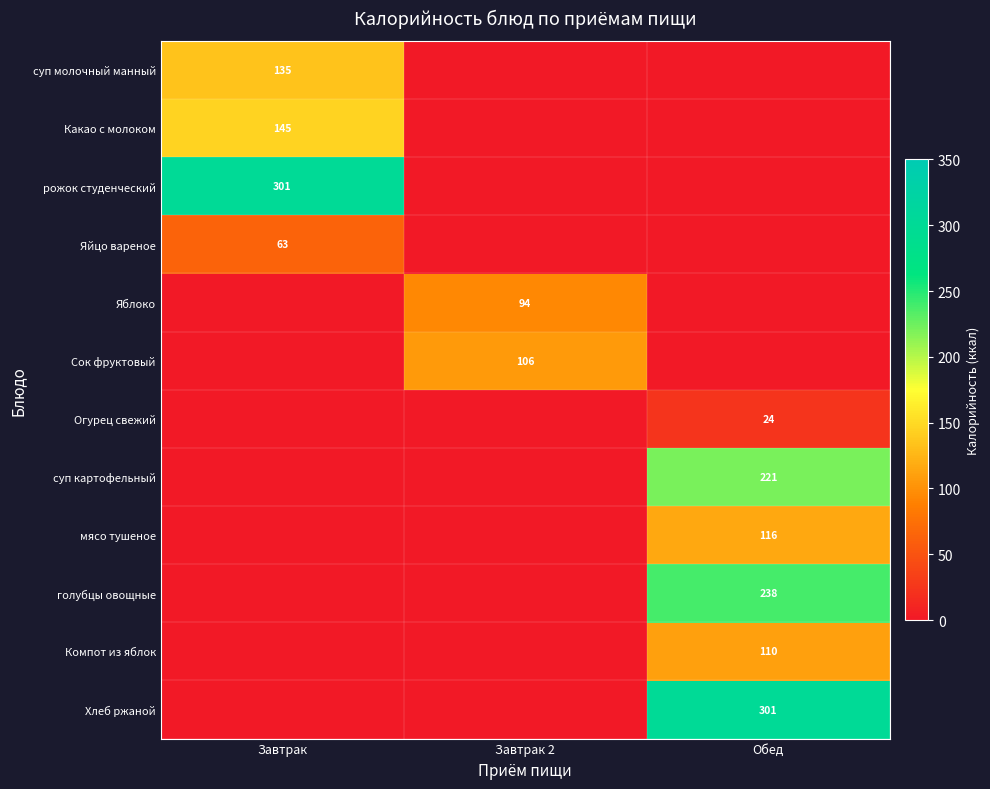

The голубцы овощные series shows 238 at Обед. True or false?

True